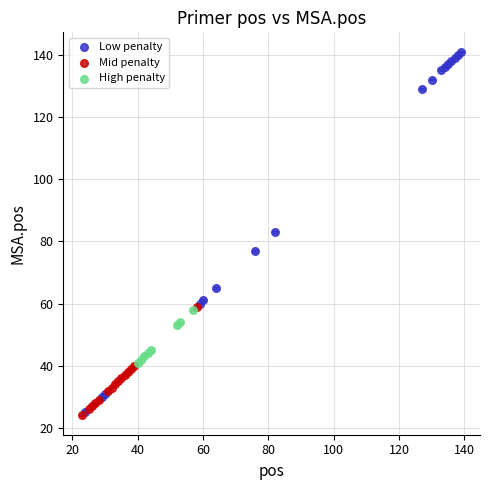

Which series reaches the maximum Y coordinate?

Low penalty